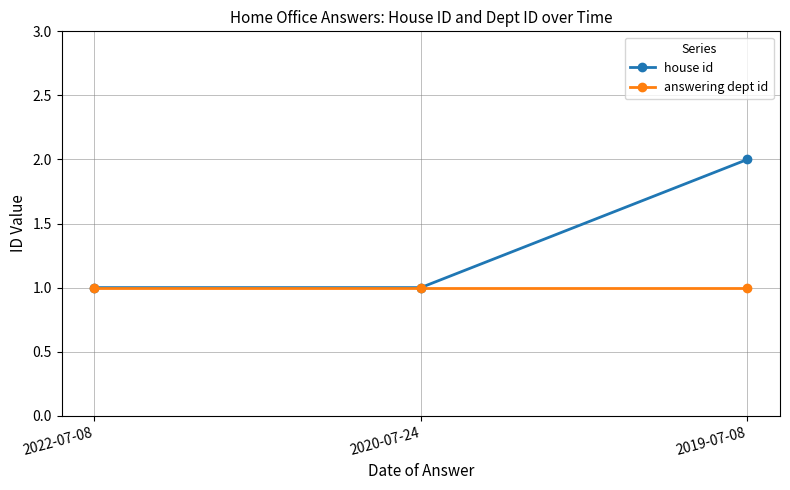

Reading left to right, transcribe all the data shown in this chart.

house id: 1	1	2
answering dept id: 1	1	1